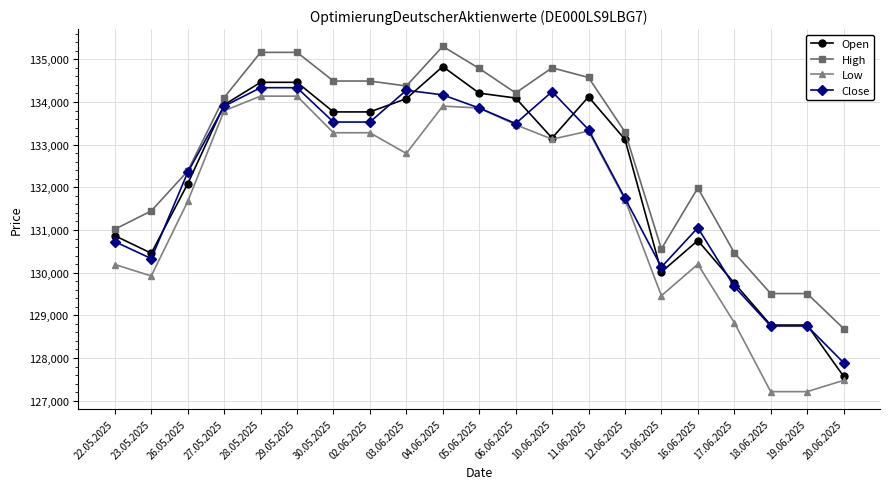

How many categories are shown in the chart?

21